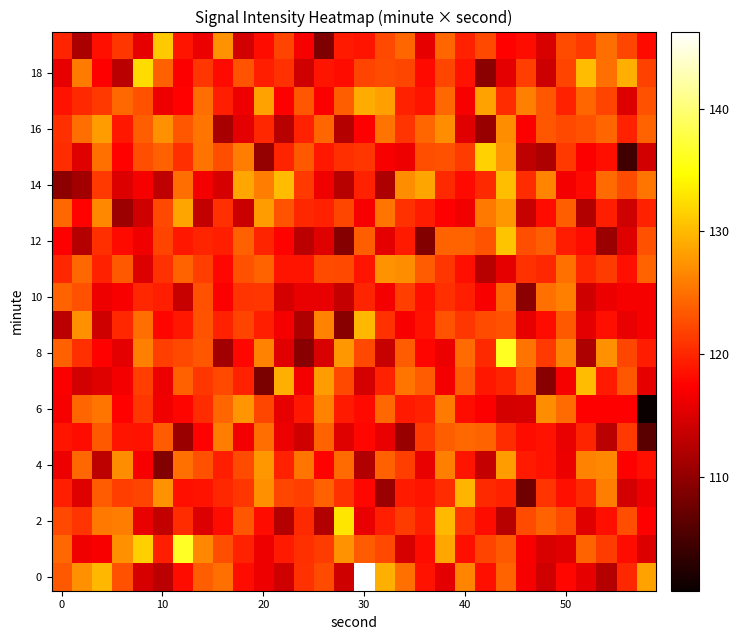

What is the maximum value shown in the chart?

146.3